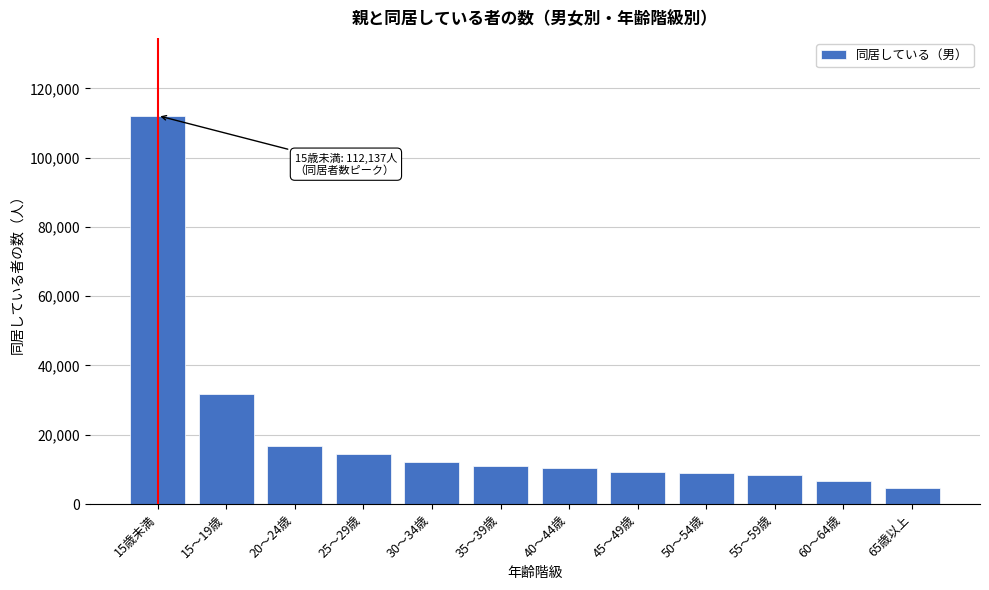

What is the label of the 7th bar from the left?

40～44歳